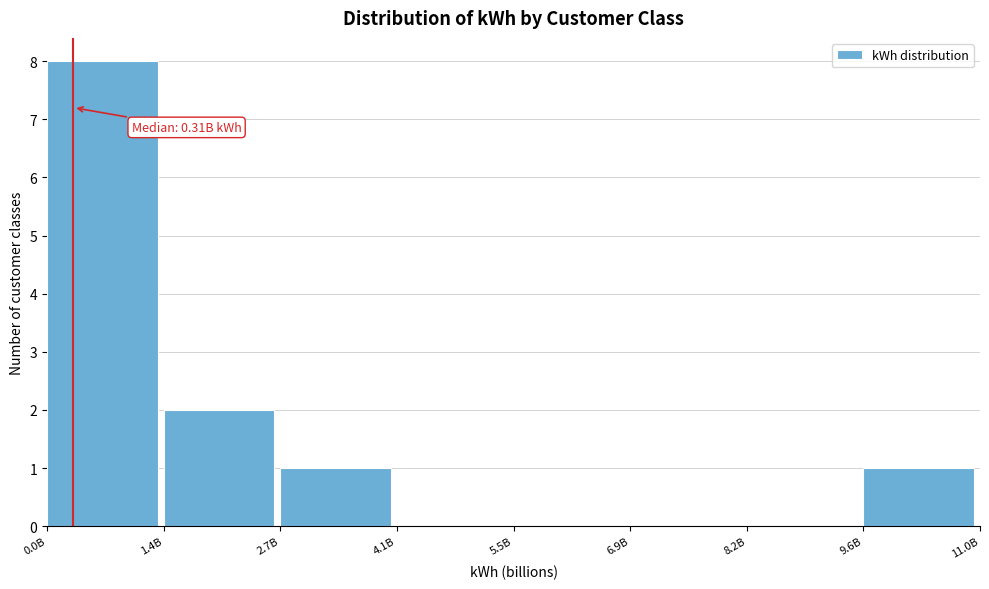

Reading right to left, transcribe all the data shown in this chart.

9.6B=1	8.2B=0	6.9B=0	5.5B=0	4.1B=0	2.7B=1	1.4B=2	0.0B=8